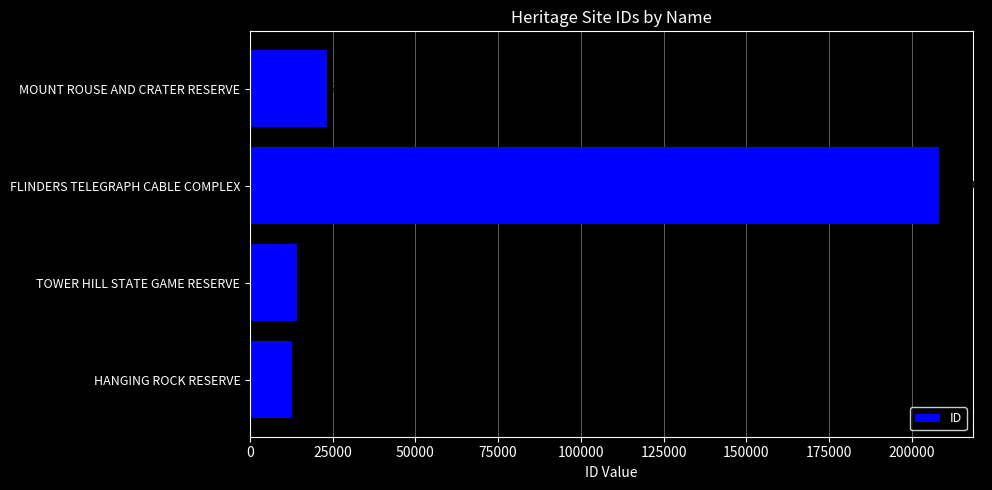

Rank the categories by value from highest to lowest.

FLINDERS TELEGRAPH CABLE COMPLEX, MOUNT ROUSE AND CRATER RESERVE, TOWER HILL STATE GAME RESERVE, HANGING ROCK RESERVE